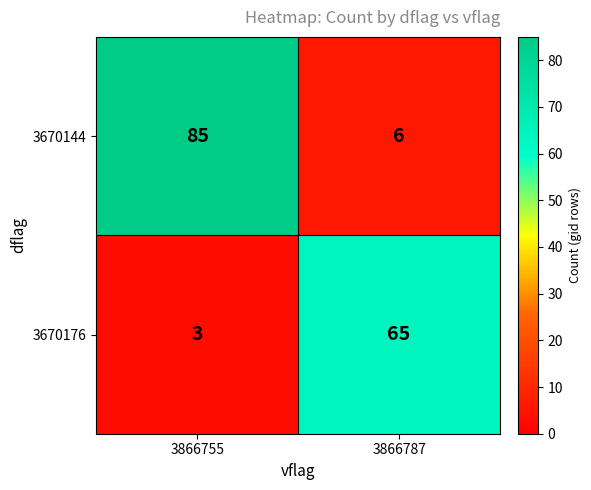

At how many categories does at least one series exceed 52?

2